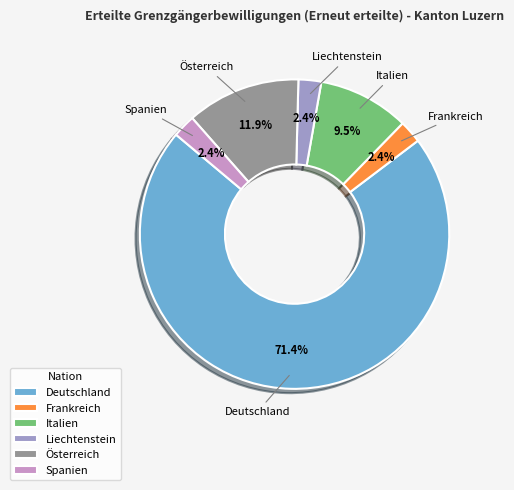

Between Italien and Frankreich, which is larger?

Italien